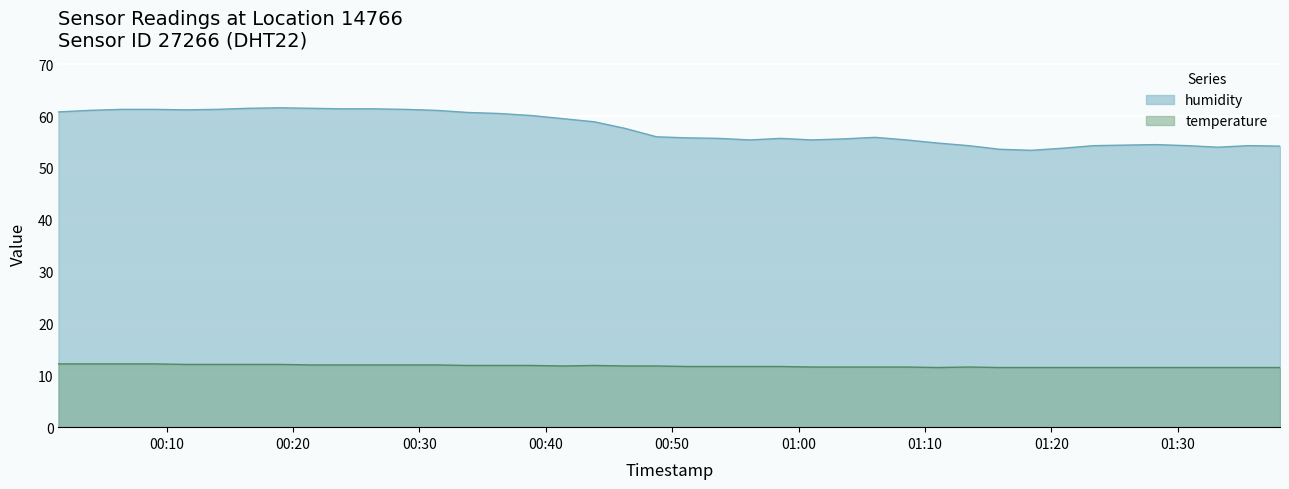

Reading left to right, list all the values displayed in this chart.

temperature: 12.2	12.2	12.2	12.2	12.1	12.1	12.1	12.1	12.0	12.0	12.0	12.0	12.0	11.9	11.9	11.9	11.8	11.9	11.8	11.8	11.7	11.7	11.7	11.7	11.6	11.6	11.6	11.6	11.5	11.6	11.5	11.5	11.5	11.5	11.5	11.5	11.5	11.5	11.5	11.5
humidity: 60.8	61.1	61.3	61.3	61.2	61.3	61.5	61.6	61.5	61.4	61.4	61.3	61.1	60.7	60.5	60.1	59.5	58.9	57.6	56.0	55.8	55.7	55.4	55.7	55.4	55.6	55.9	55.4	54.8	54.3	53.6	53.4	53.8	54.3	54.4	54.5	54.3	54.0	54.3	54.2